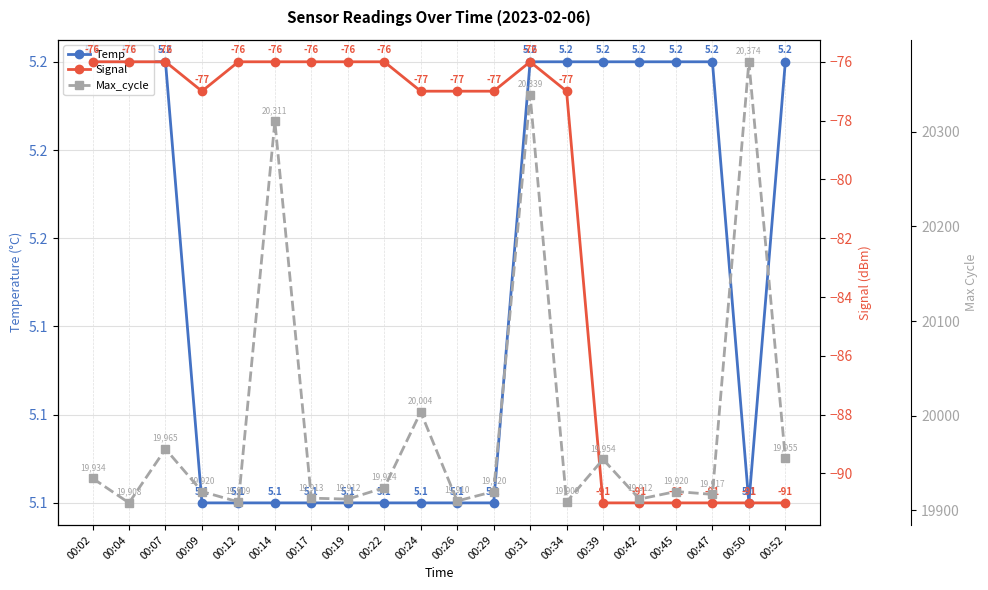

At which label is Temp closest to 5?

00:09